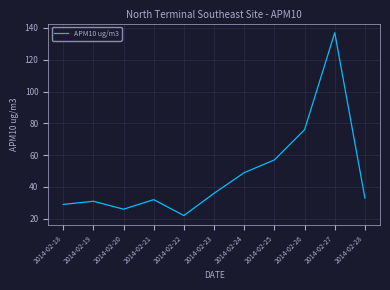

Count the number of data series in this chart.

1